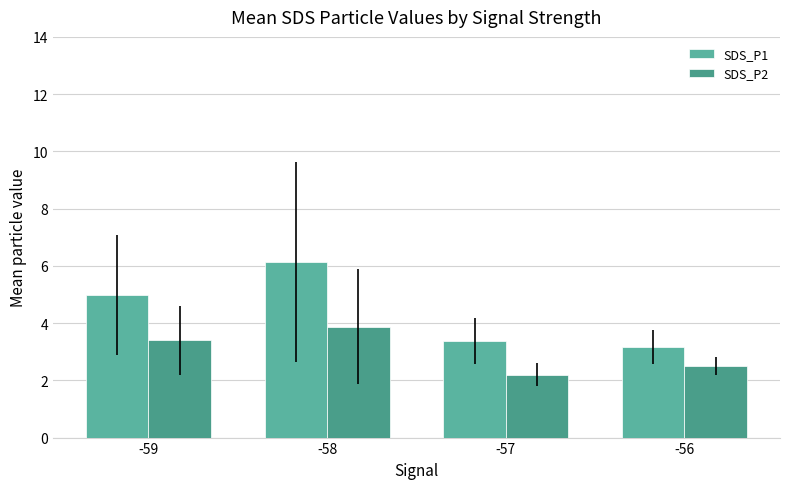

What is the total value across all series at -56?

5.7